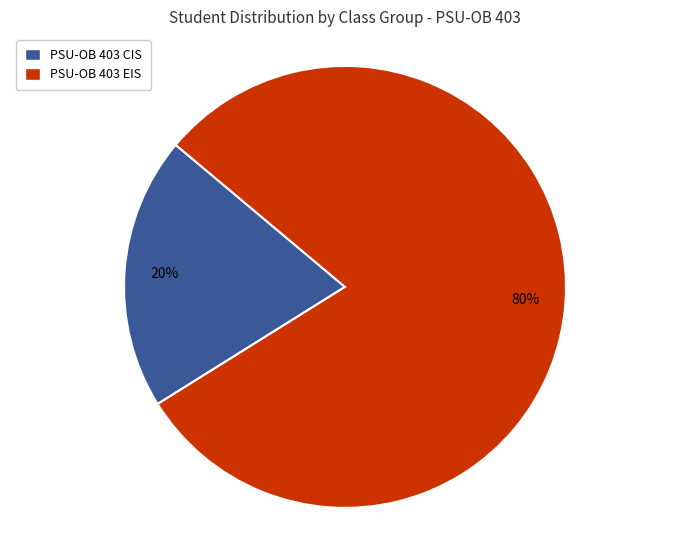

How many slices are in this pie chart?

2